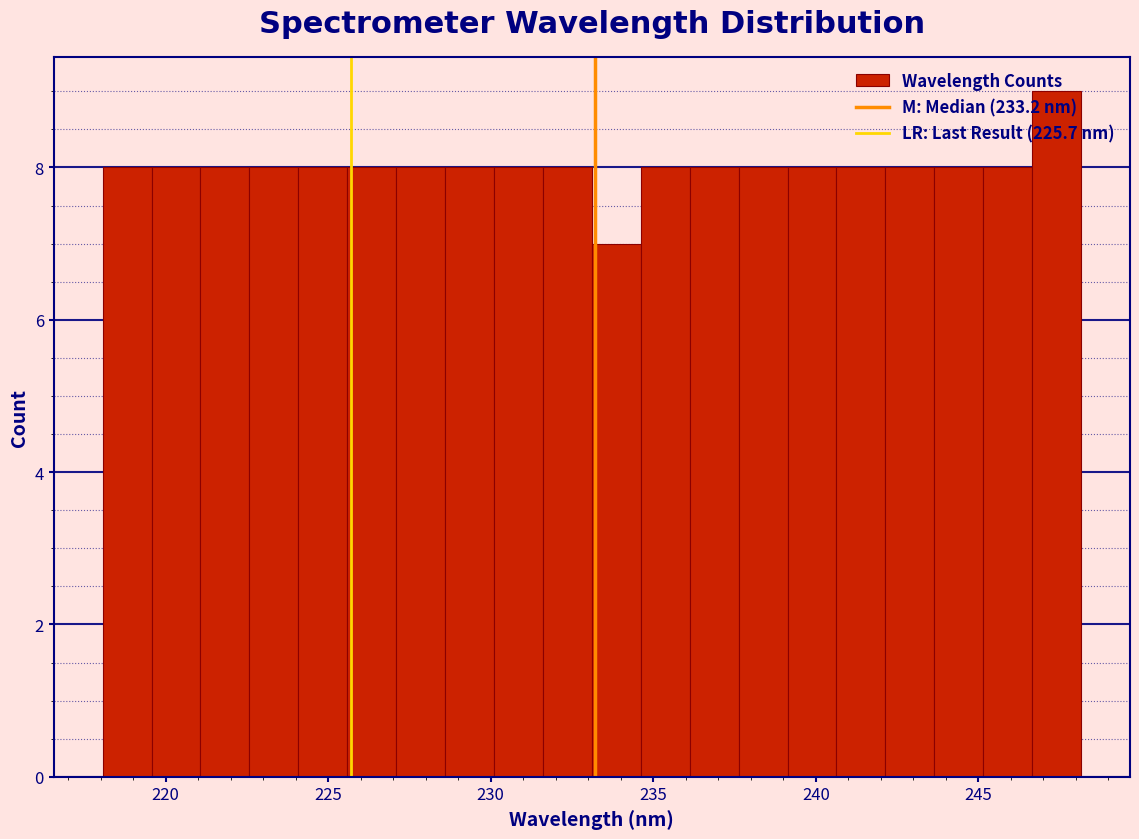

Read against the x-axis, roughly where is the centre of the tallest bar?

247.5